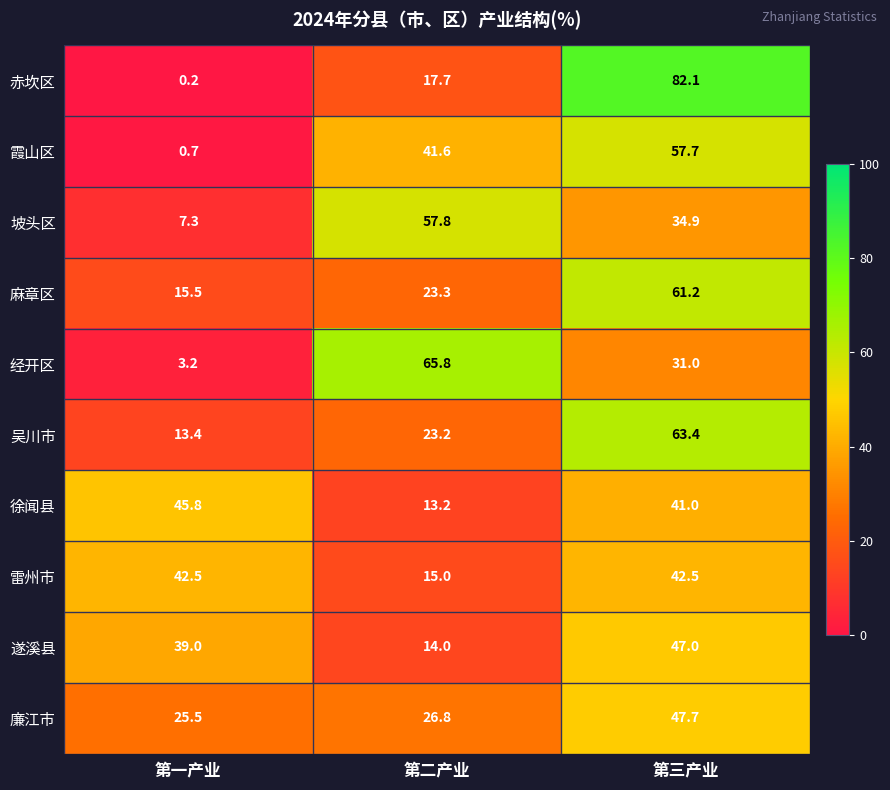

Is it true that 麻章区 equals 89.8 at 第三产业?

False